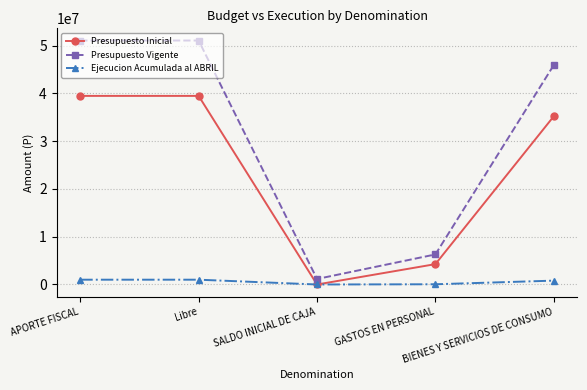

List the series in order of their overall mean, lowest first.

Ejecucion Acumulada al ABRIL, Presupuesto Inicial, Presupuesto Vigente